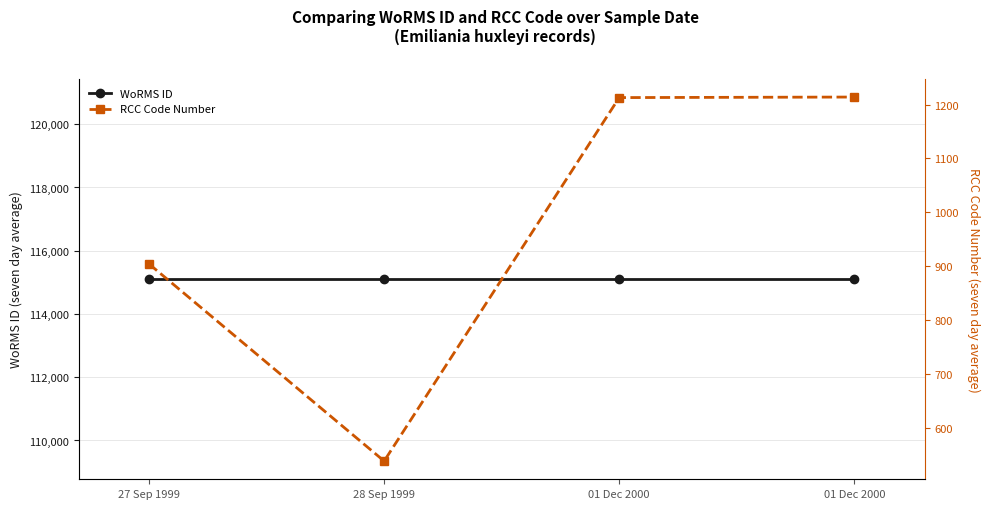

Where is the first local minimum for RCC Code Number?

28 Sep 1999